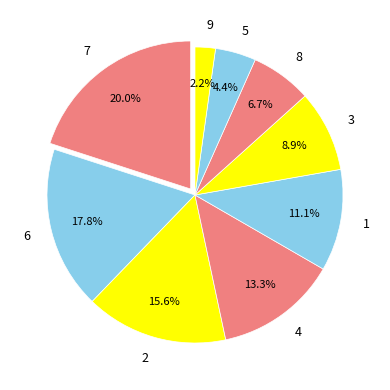

To the nearest percent, what is the combined percentage of 4 and 1?

24%